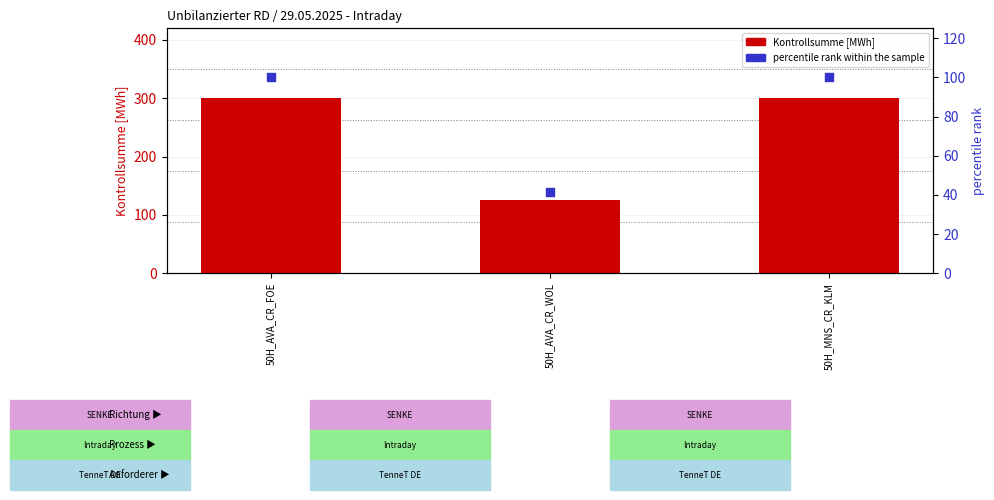

At which category is the sum across all series the highest?

50H_AVA_CR_FOE